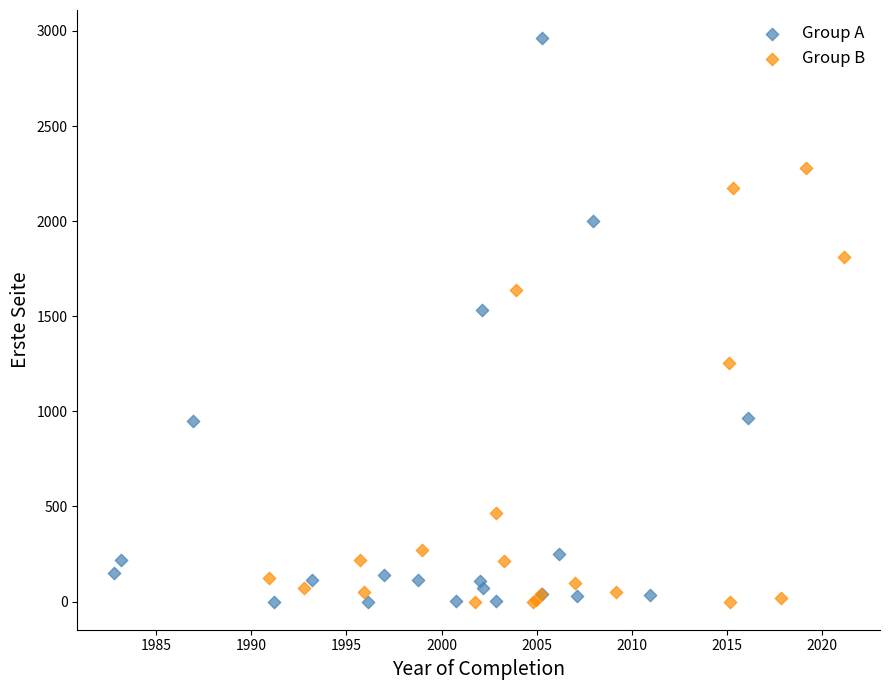

Which series has the largest Y range (max minus min)?

Group A